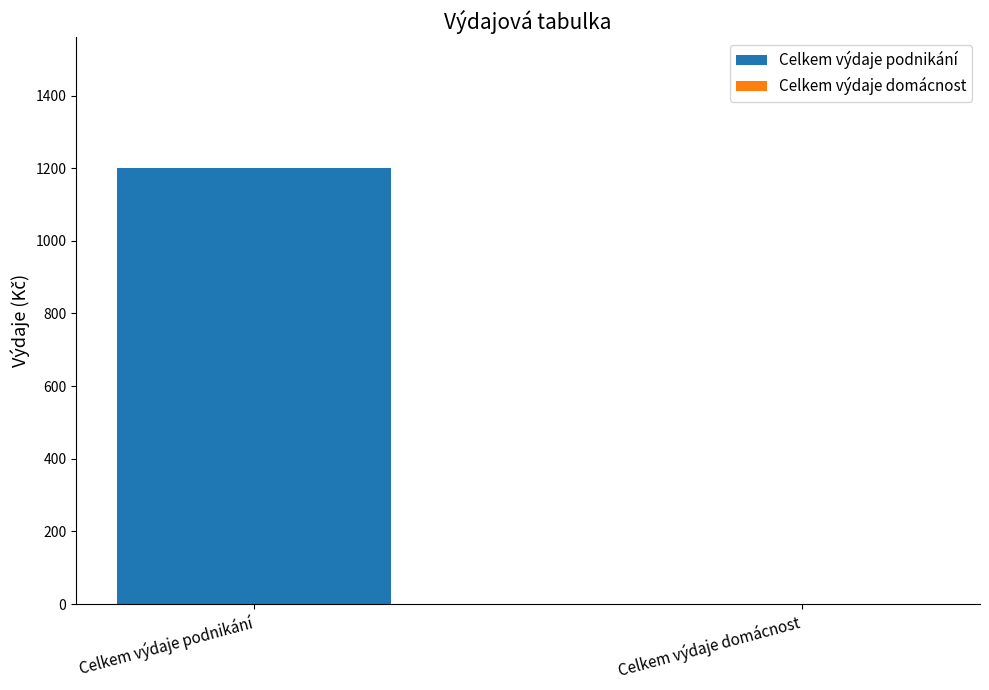

Reading right to left, extract all data points from this chart.

Celkem výdaje domácnost=0	Celkem výdaje podnikání=1200